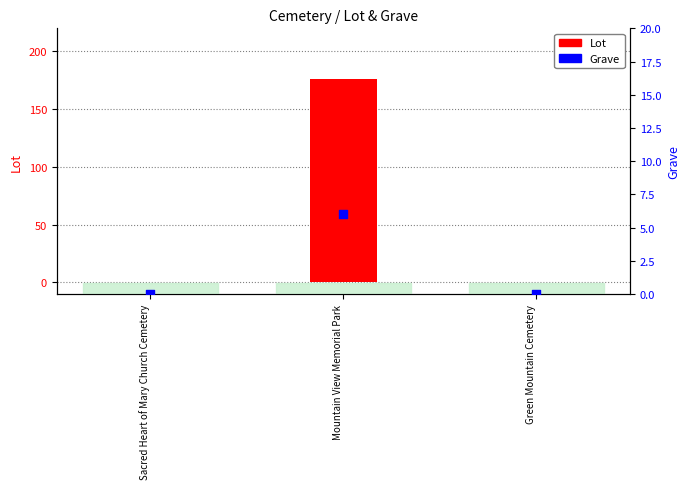

Which series has the largest total across all categories?

Lot